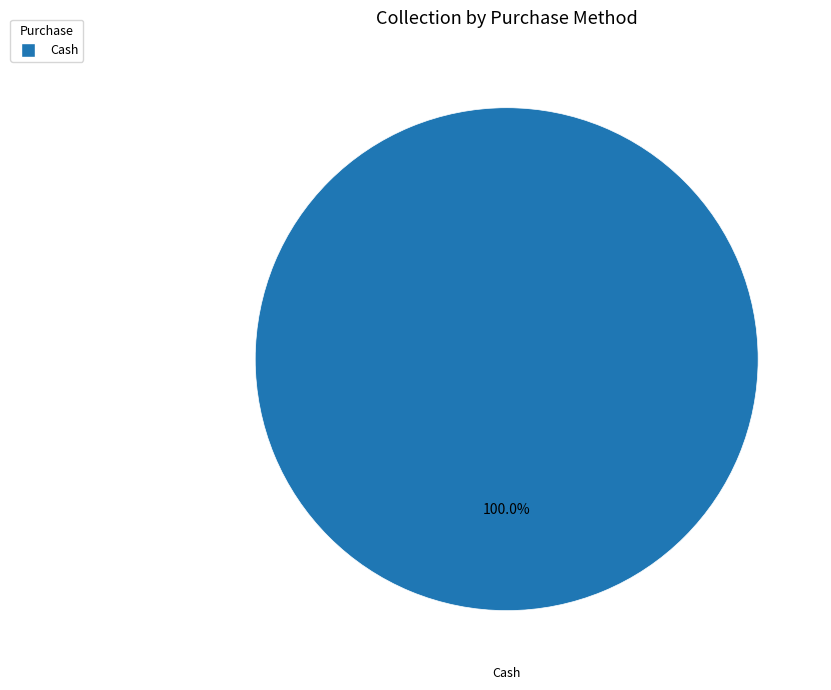

How many slices are in this pie chart?

1